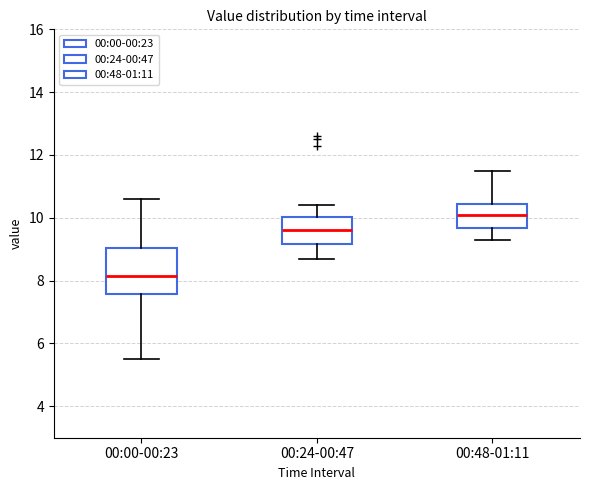

Reading left to right, transcribe this box plot: for each box, give where its median line is, the range the box spans, and where its two whiskers end, as read against the y-axis. The values are not printed on the chart, so give them approximately, as read against the axis.

00:00-00:23: median 8.2, box 7.6 to 9.0, whiskers 5.6 to 10.6
00:24-00:47: median 9.6, box 9.2 to 10.0, whiskers 8.8 to 10.4
00:48-01:11: median 10.2, box 9.6 to 10.4, whiskers 9.4 to 11.6